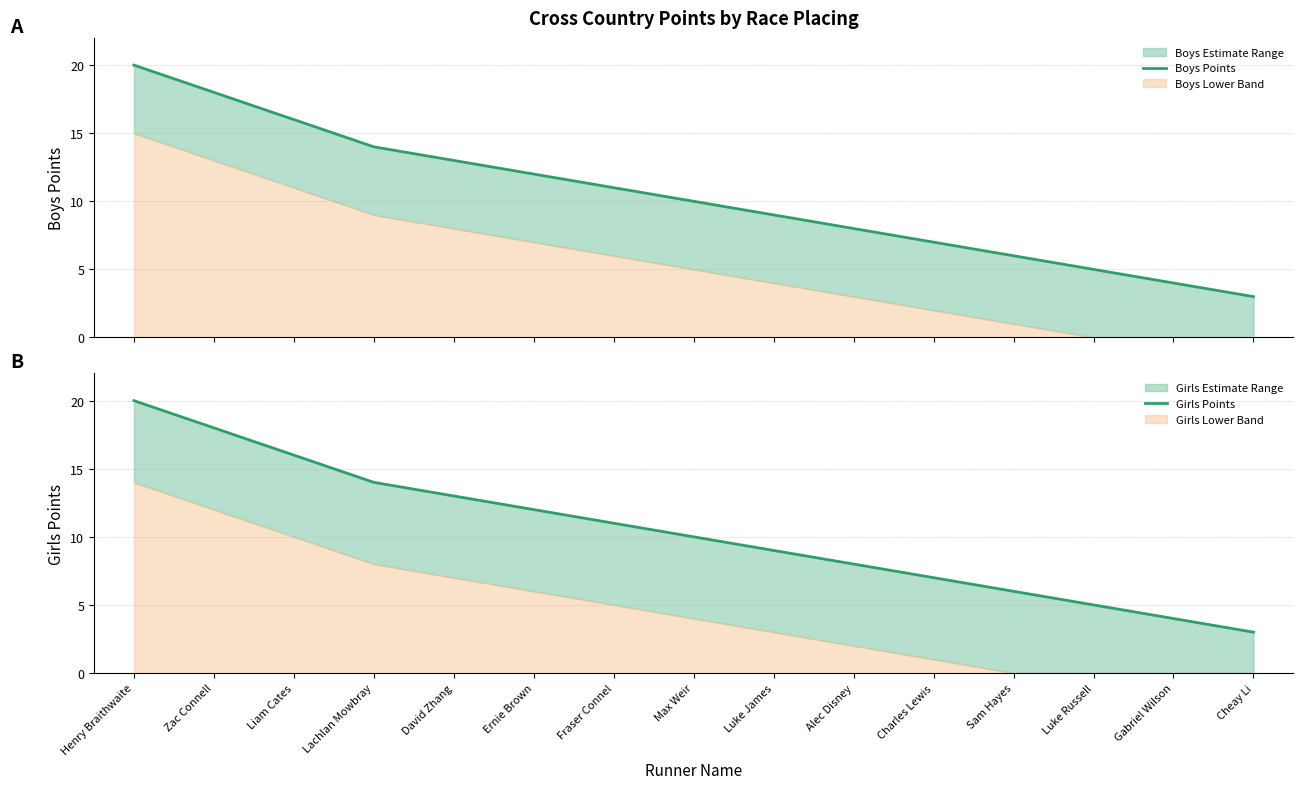

What is the sum of all Girls Points values?

156